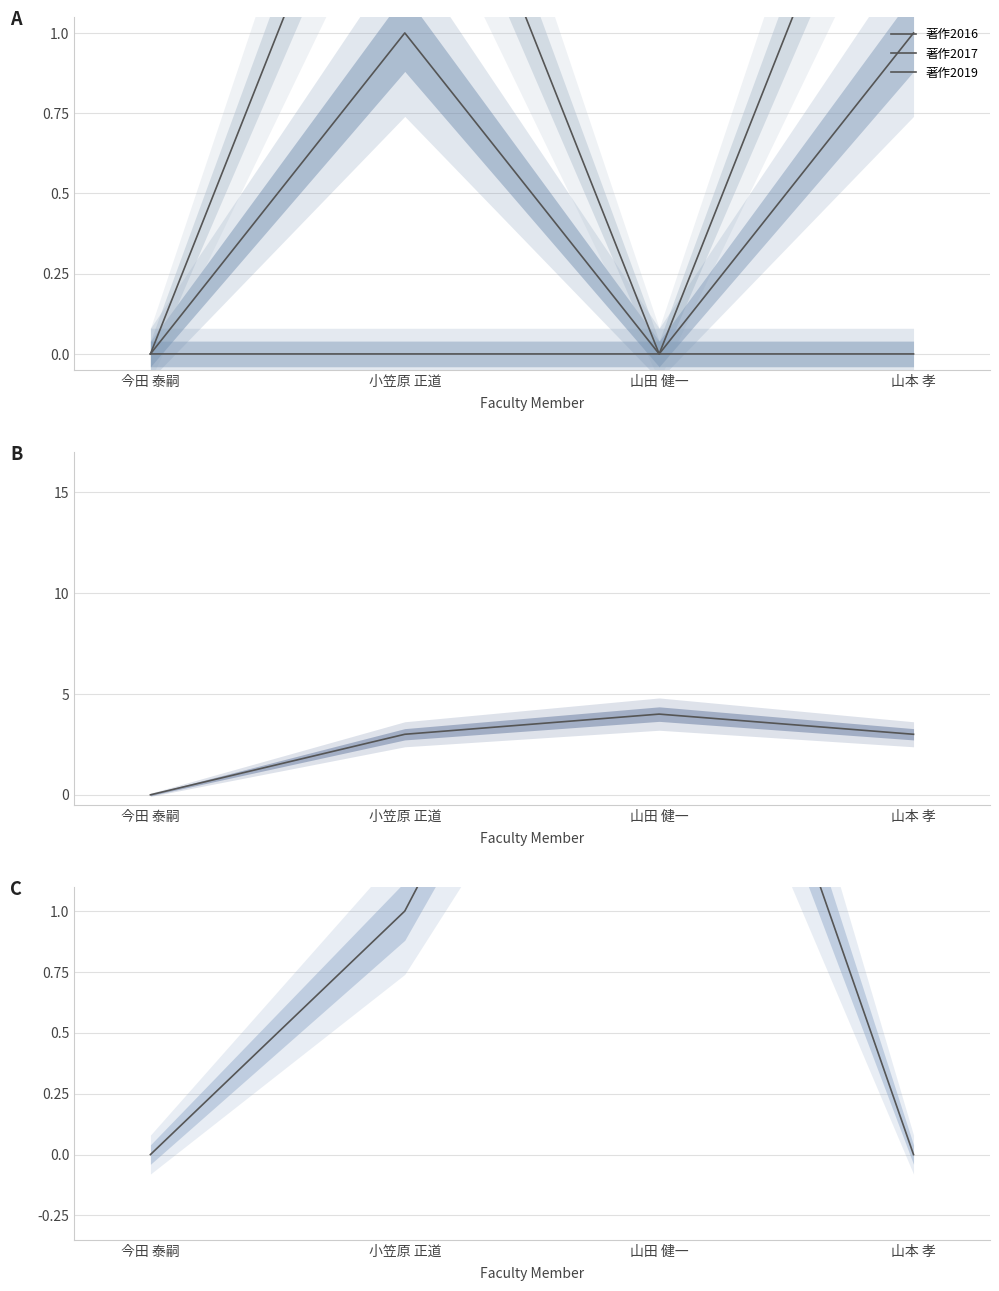

At how many categories does at least one series exceed 3?

1